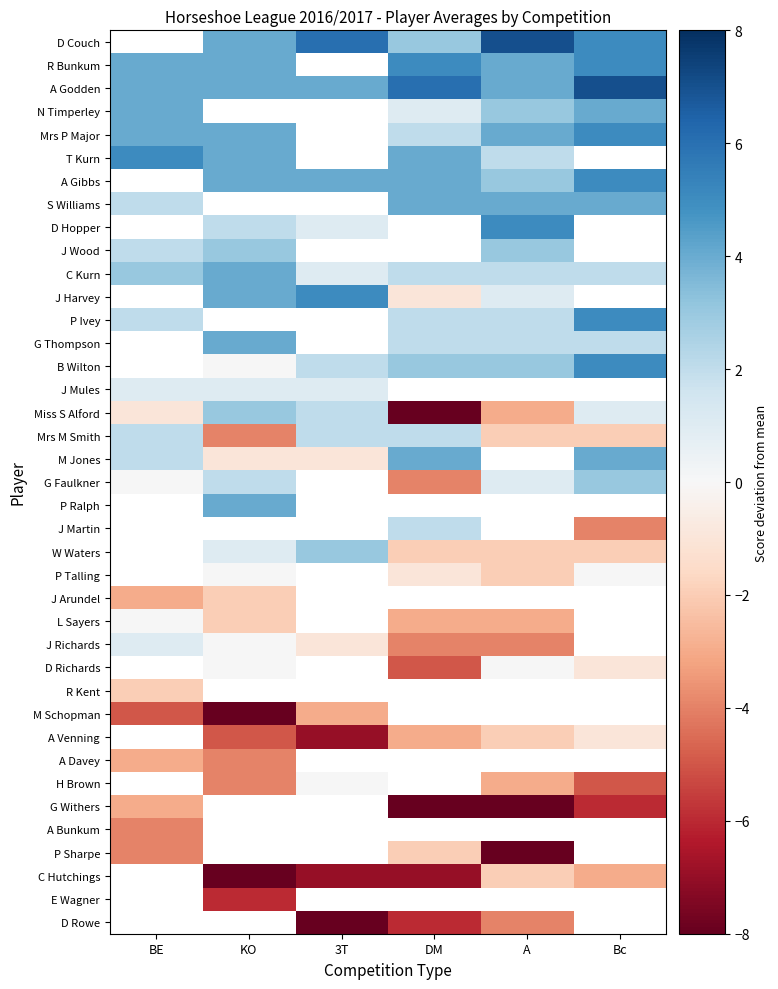

Which series has the largest total across all categories?

A Godden